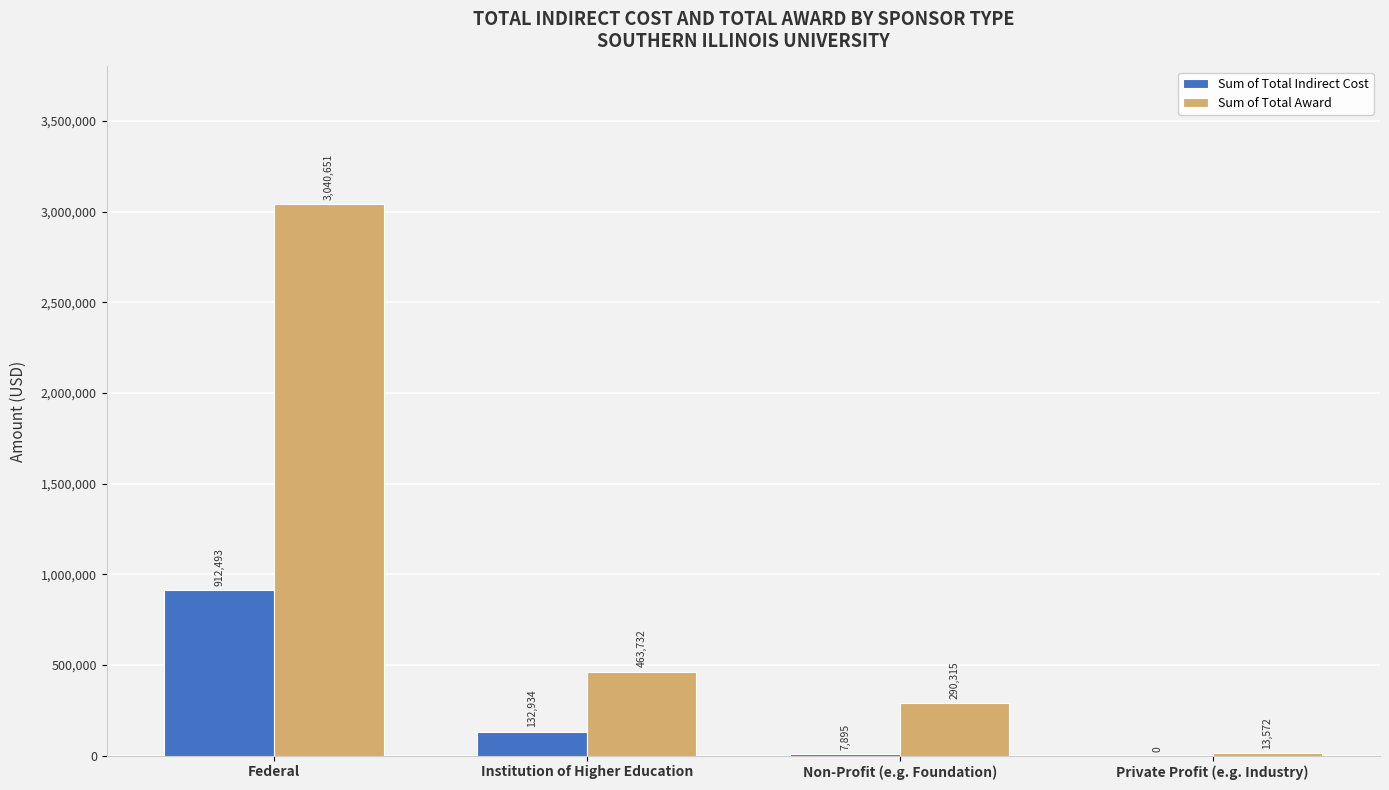

Which series changed the most between Federal and Non-Profit (e.g. Foundation)?

Sum of Total Award